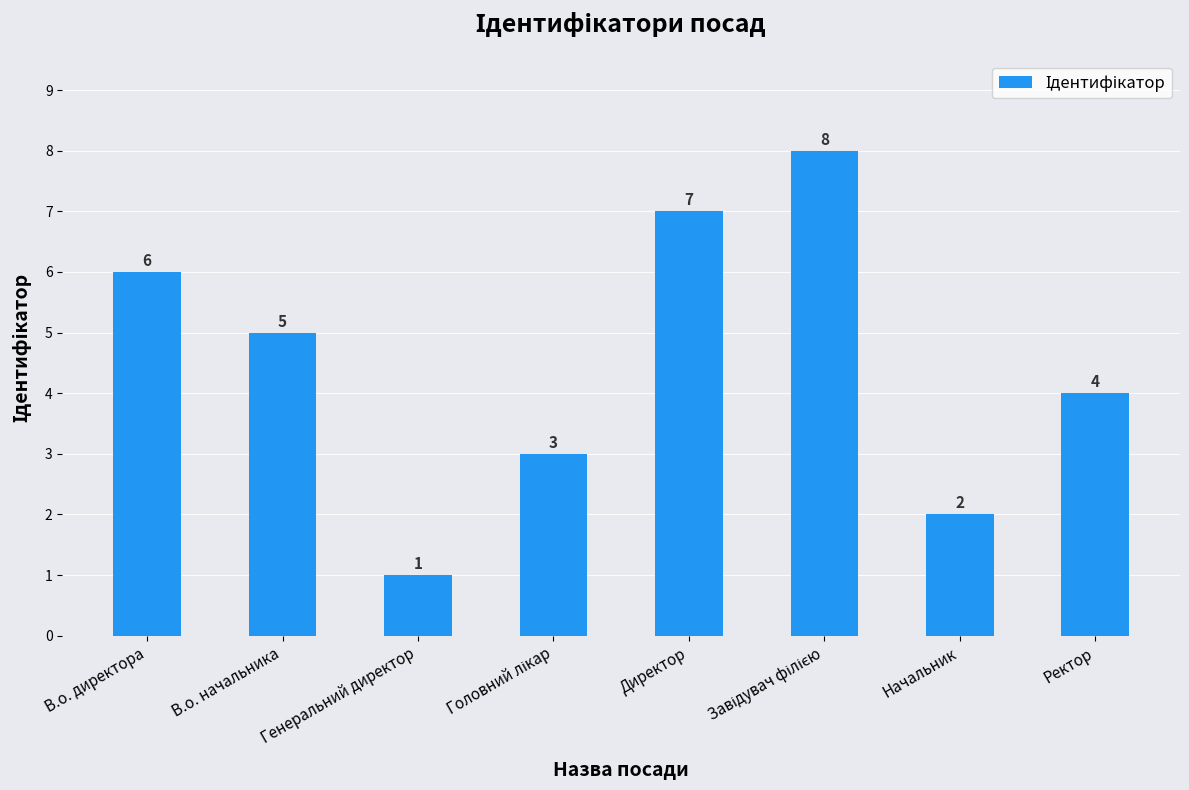

At which label is the value closest to 4?

Ректор